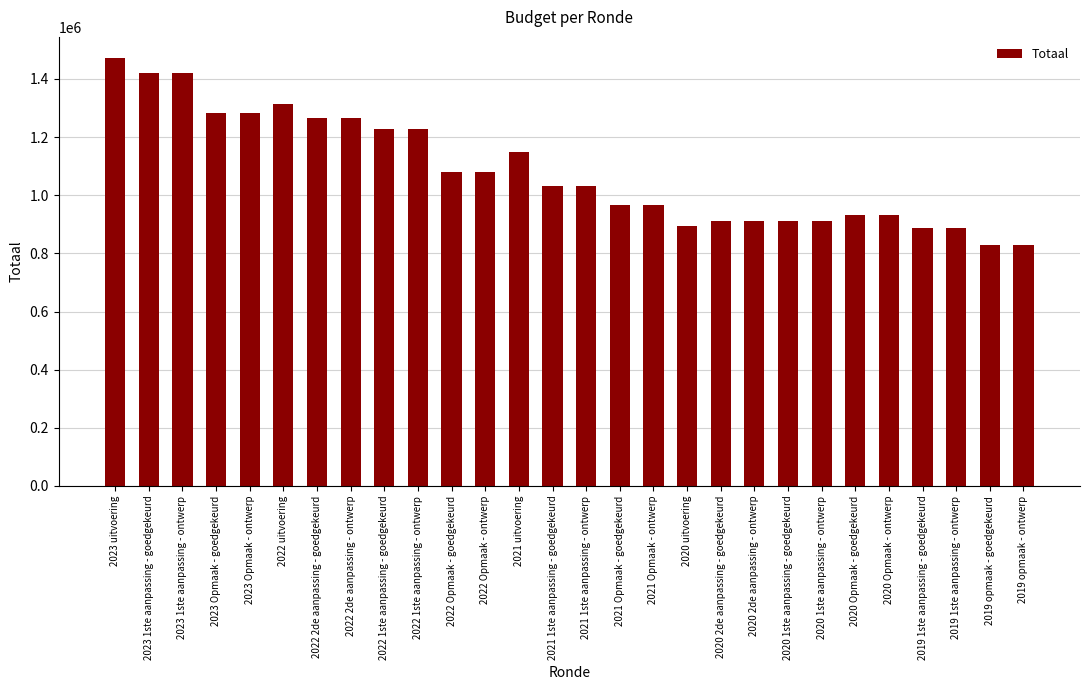

What is the label of the 23rd bar from the left?

2020 Opmaak - goedgekeurd